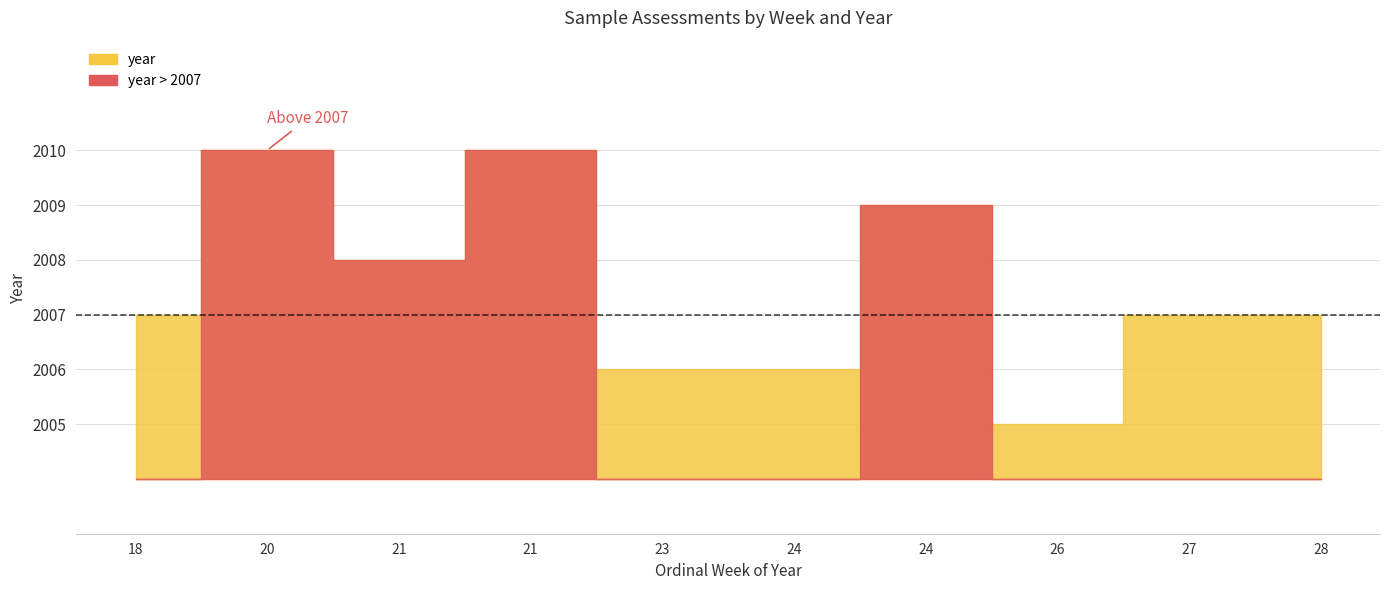

What is the sum of all values?

20075